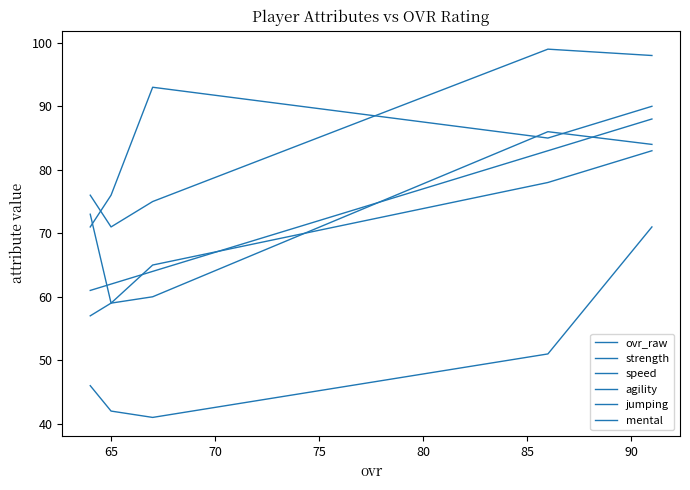

True or false: strength and speed intersect in this chart.

False